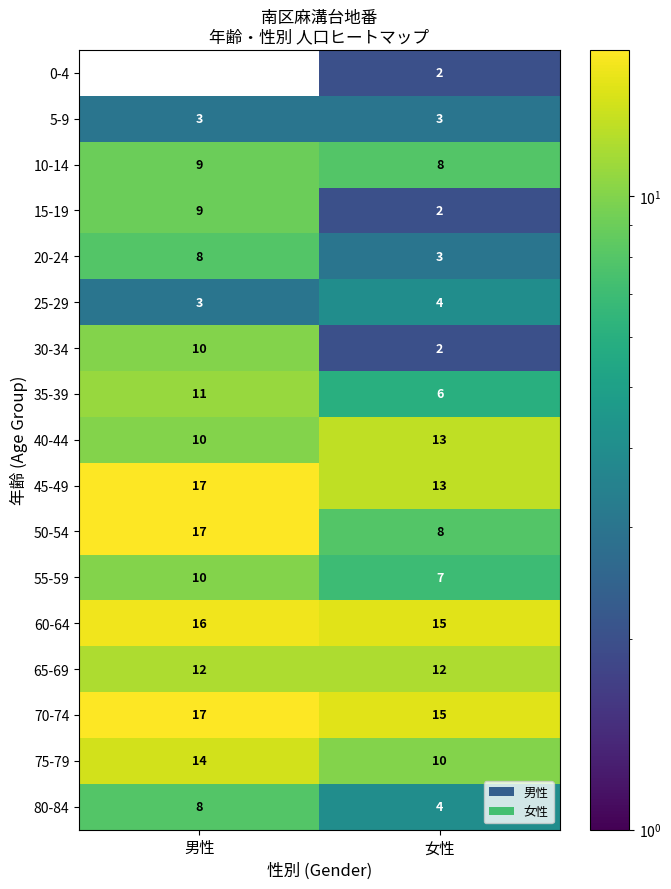

What is the lowest value of the 80-84 series?

4